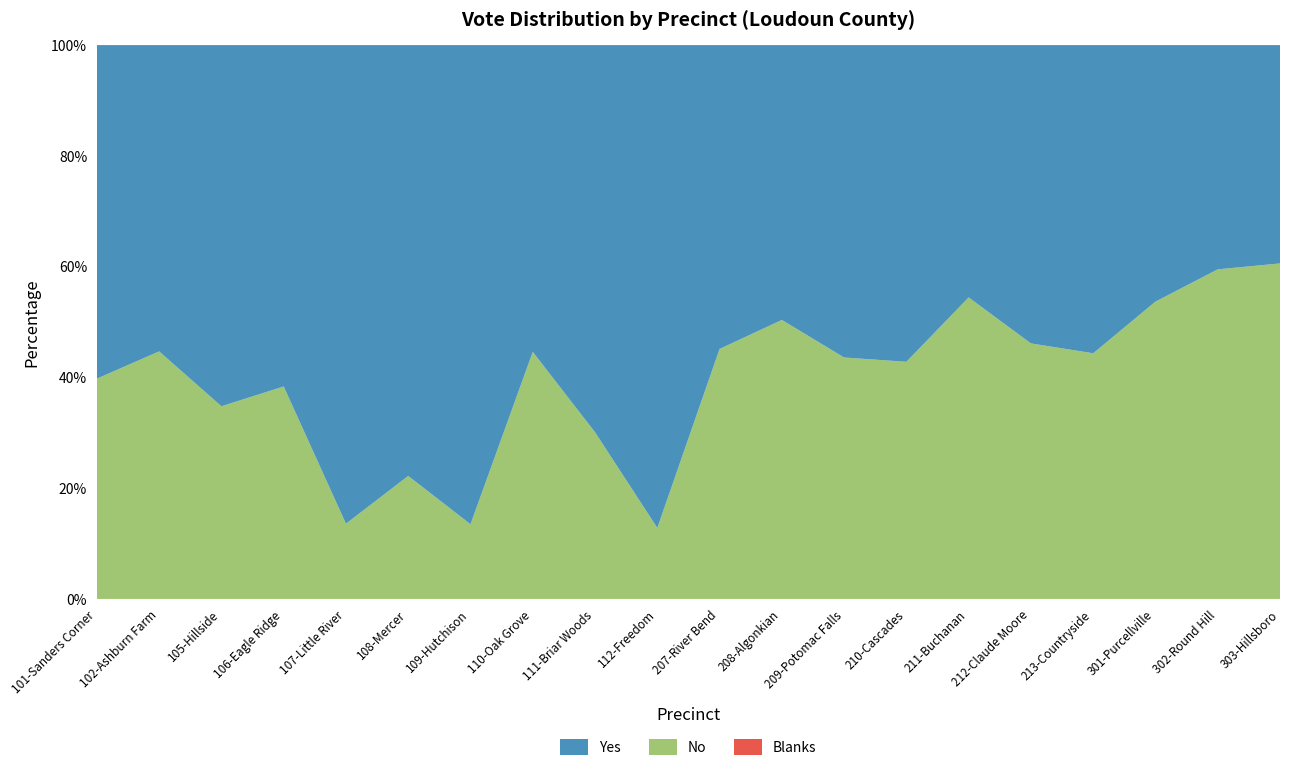

Reading right to left, what are all the values shown in this chart?

Yes: 303-Hillsboro=300	302-Round Hill=594	301-Purcellville=811	213-Countryside=276	212-Claude Moore=251	211-Buchanan=123	210-Cascades=418	209-Potomac Falls=383	208-Algonkian=394	207-River Bend=327	112-Freedom=598	111-Briar Woods=685	110-Oak Grove=77	109-Hutchison=731	108-Mercer=893	107-Little River=1304	106-Eagle Ridge=633	105-Hillside=656	102-Ashburn Farm=579	101-Sanders Corner=483
No: 303-Hillsboro=461	302-Round Hill=873	301-Purcellville=940	213-Countryside=220	212-Claude Moore=215	211-Buchanan=147	210-Cascades=313	209-Potomac Falls=296	208-Algonkian=400	207-River Bend=269	112-Freedom=88	111-Briar Woods=295	110-Oak Grove=62	109-Hutchison=114	108-Mercer=255	107-Little River=205	106-Eagle Ridge=394	105-Hillside=350	102-Ashburn Farm=468	101-Sanders Corner=319
Blanks: 303-Hillsboro=0	302-Round Hill=0	301-Purcellville=0	213-Countryside=0	212-Claude Moore=0	211-Buchanan=0	210-Cascades=0	209-Potomac Falls=0	208-Algonkian=0	207-River Bend=0	112-Freedom=0	111-Briar Woods=0	110-Oak Grove=0	109-Hutchison=0	108-Mercer=0	107-Little River=0	106-Eagle Ridge=0	105-Hillside=0	102-Ashburn Farm=0	101-Sanders Corner=0